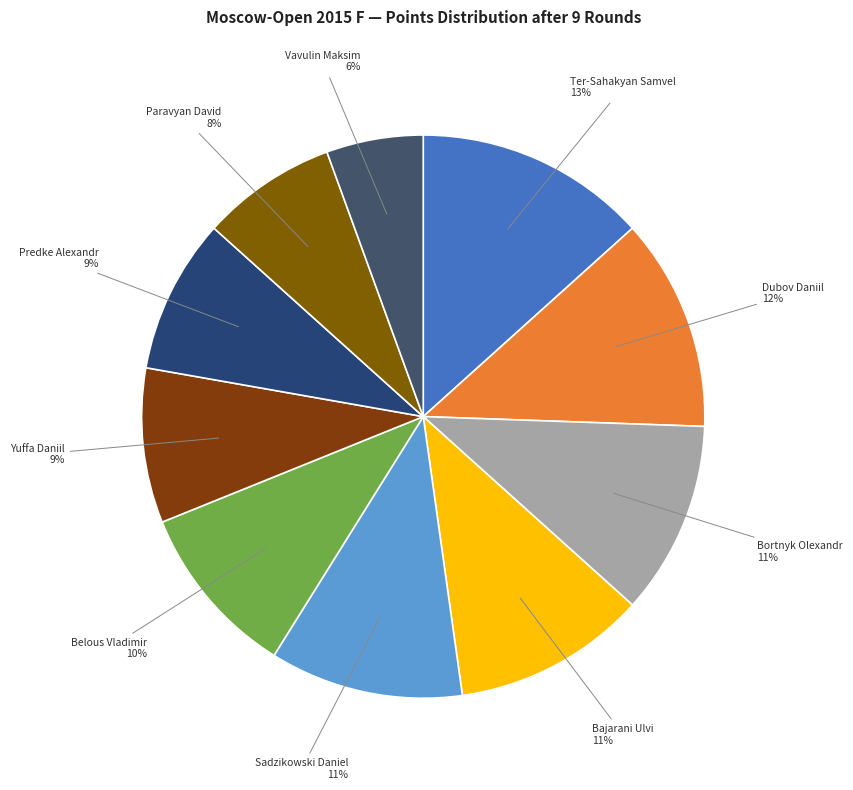

How many slices are in this pie chart?

10